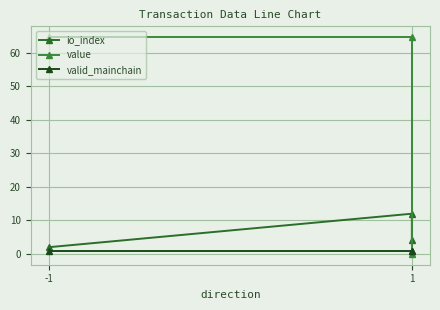

Reading left to right, transcribe all the data shown in this chart.

io_index: 2.0	12.0	4.0
value: 64.7	64.7	0.0
valid_mainchain: 1.0	1.0	1.0